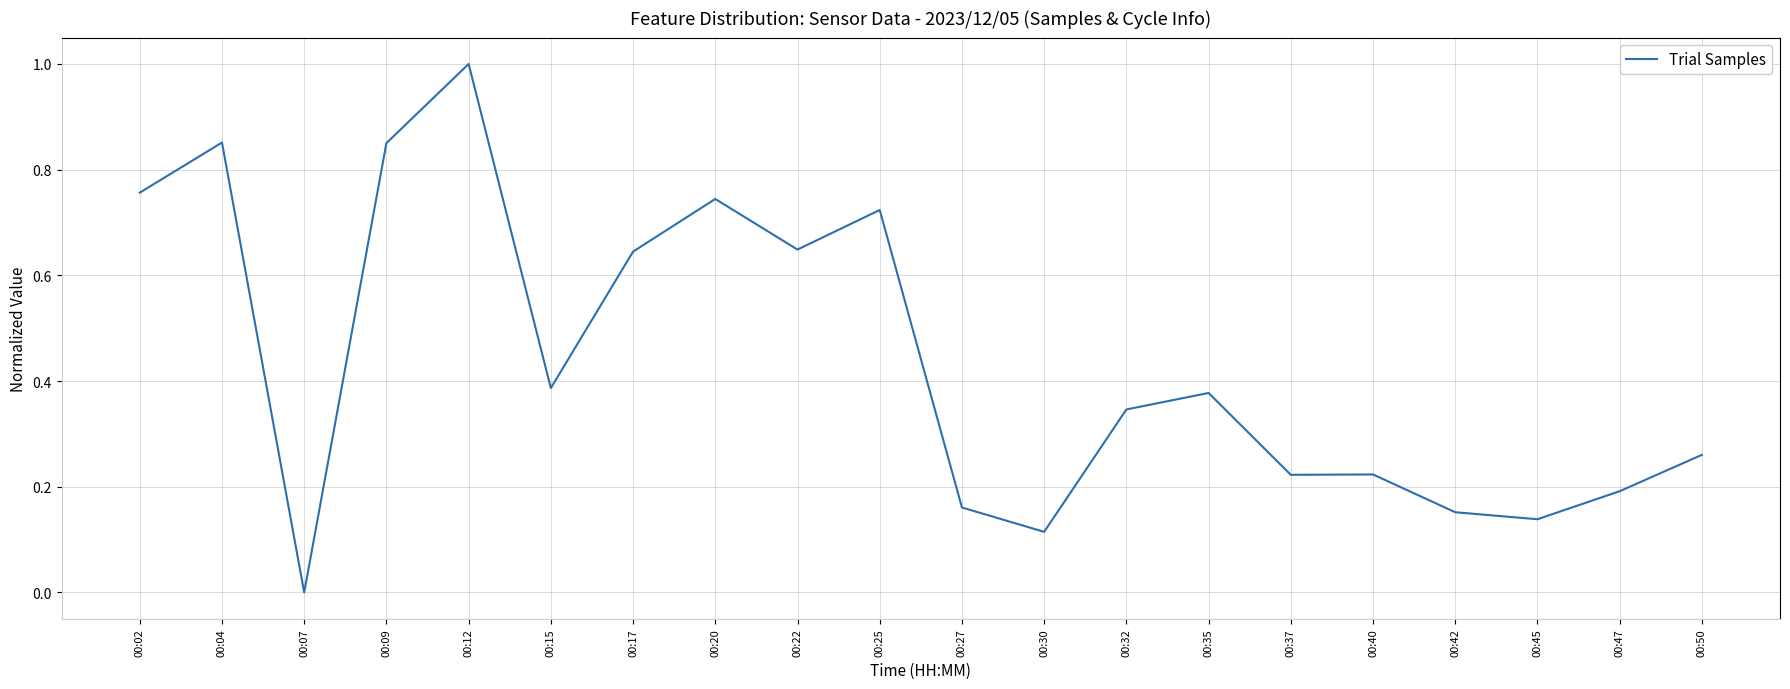

Is it true that the value at 00:27 is 0.2?

True